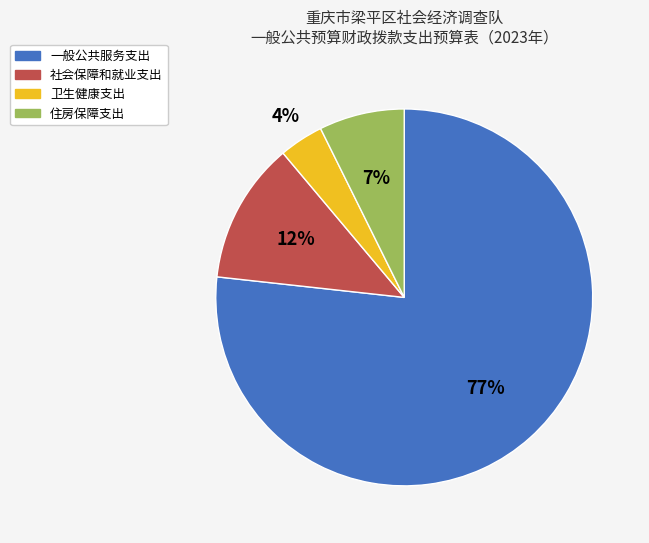

Rank the categories by value from lowest to highest.

卫生健康支出, 住房保障支出, 社会保障和就业支出, 一般公共服务支出